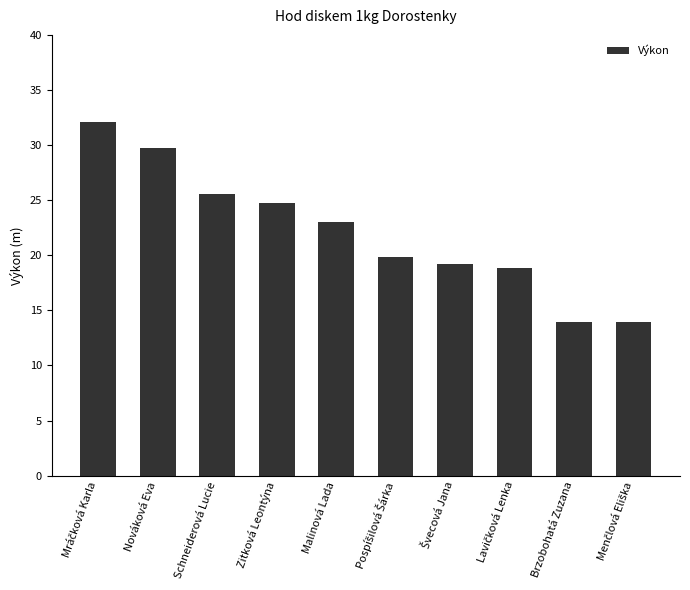

Is it true that the value at Zitková Leontýna is 32.8?

False